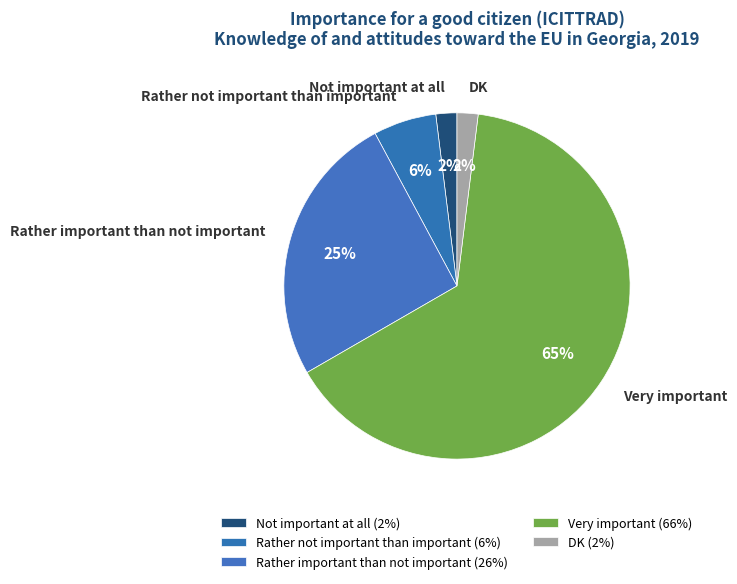

Is it true that Rather important than not important is 13% of the pie?

False